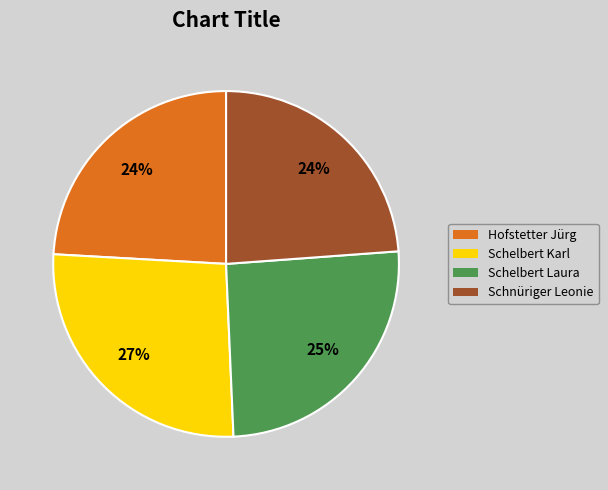

Does Schelbert Karl represent more than half of the total?

No